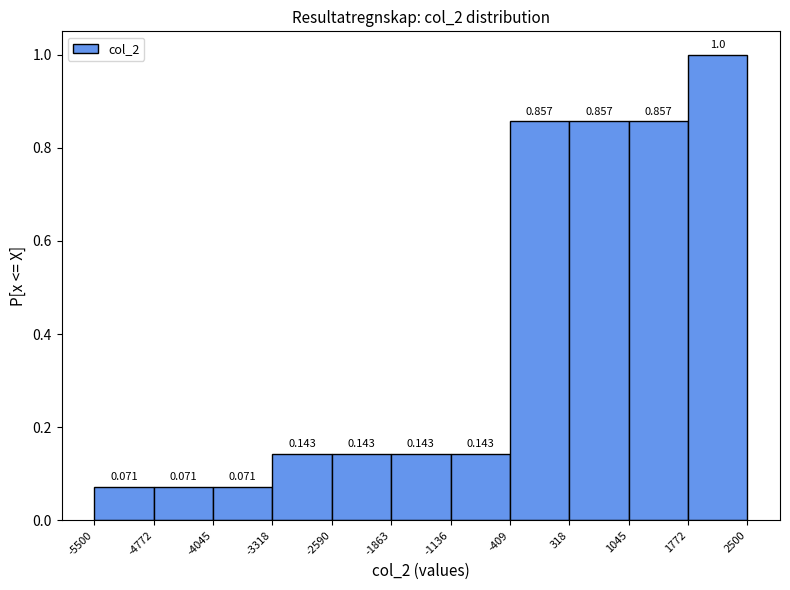

Which range on the x-axis has the tallest bar?

1772 to 2500